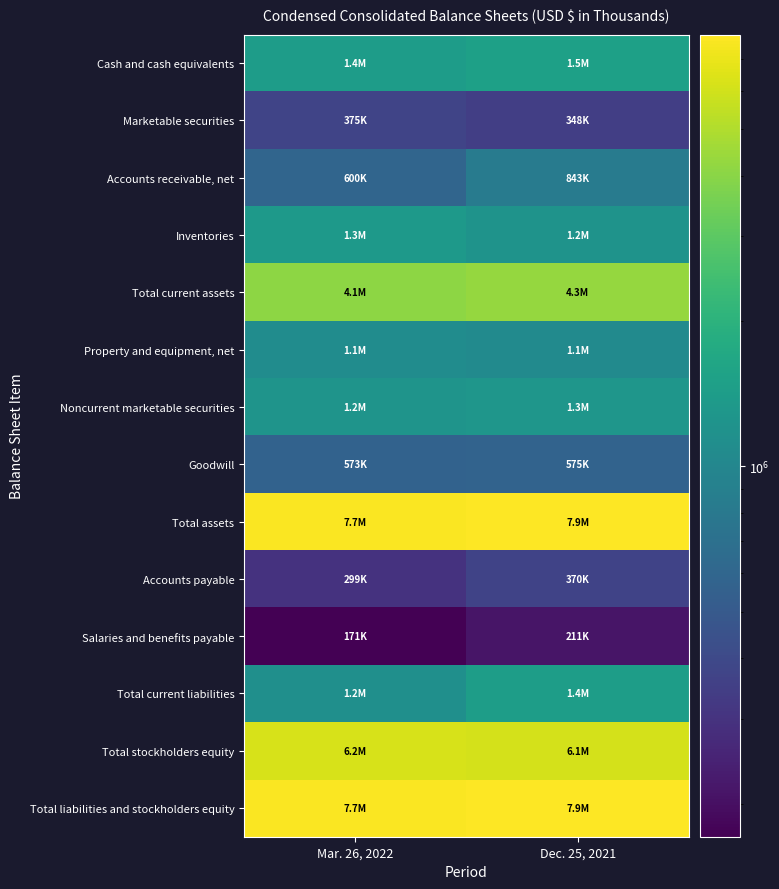

Reading left to right, extract all data points from this chart.

Cash and cash equivalents: Mar. 26, 2022=1417531	Dec. 25, 2021=1498058
Marketable securities: Mar. 26, 2022=375237	Dec. 25, 2021=347980
Accounts receivable, net: Mar. 26, 2022=599733	Dec. 25, 2021=843445
Inventories: Mar. 26, 2022=1339530	Dec. 25, 2021=1227609
Total current assets: Mar. 26, 2022=4082203	Dec. 25, 2021=4261772
Property and equipment, net: Mar. 26, 2022=1092520	Dec. 25, 2021=1067478
Noncurrent marketable securities: Mar. 26, 2022=1238500	Dec. 25, 2021=1268698
Goodwill: Mar. 26, 2022=572996	Dec. 25, 2021=575080
Total assets: Mar. 26, 2022=7703249	Dec. 25, 2021=7854427
Accounts payable: Mar. 26, 2022=298992	Dec. 25, 2021=370048
Salaries and benefits payable: Mar. 26, 2022=170835	Dec. 25, 2021=211371
Total current liabilities: Mar. 26, 2022=1152501	Dec. 25, 2021=1448148
Total stockholders equity: Mar. 26, 2022=6248842	Dec. 25, 2021=6114159
Total liabilities and stockholders equity: Mar. 26, 2022=7703249	Dec. 25, 2021=7854427